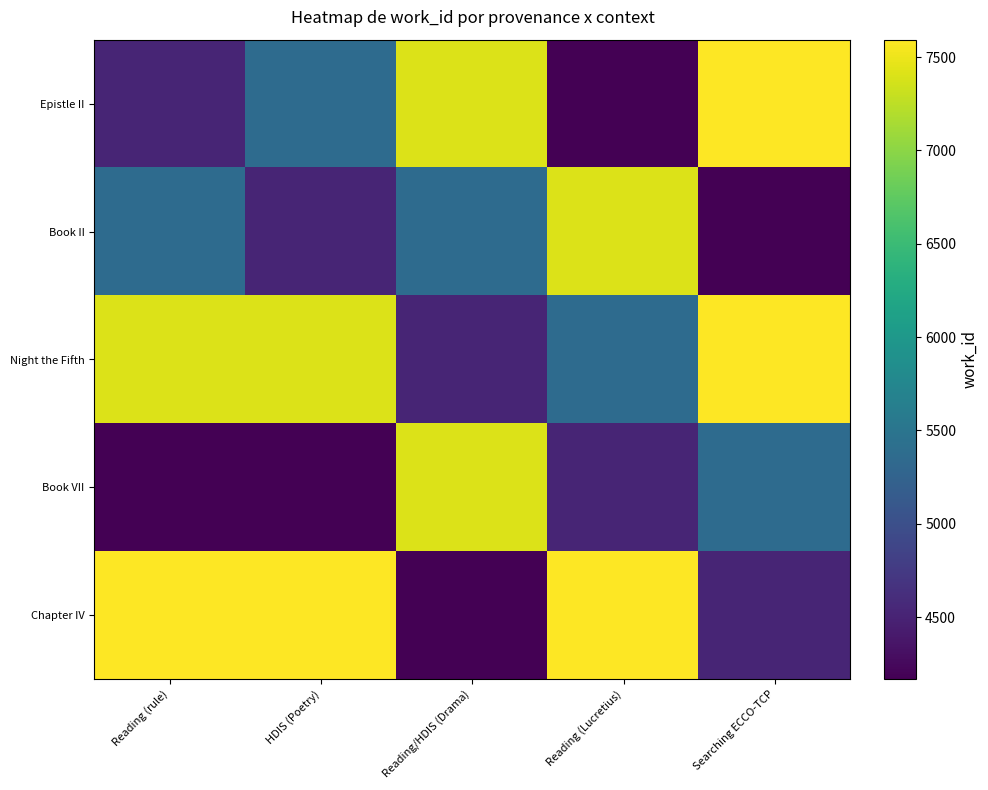

How many data points does each series have?

5